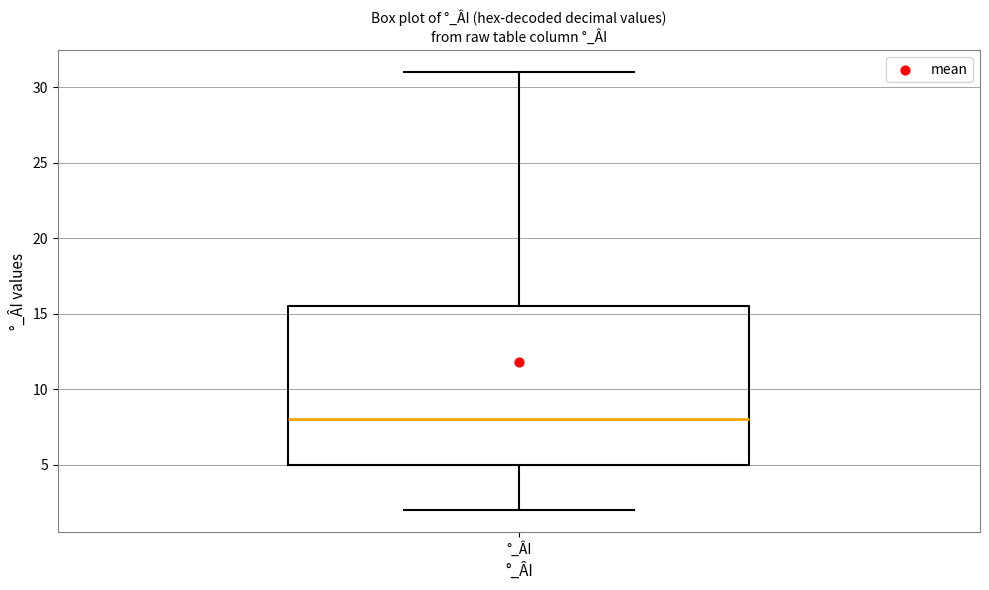

Transcribe this box plot: give where the median line is, the range the box spans, and where the two whiskers end, as read against the y-axis. The values are not printed on the chart, so give them approximately, as read against the axis.

median 8.0, box 5.0 to 15.5, whiskers 2.0 to 31.0